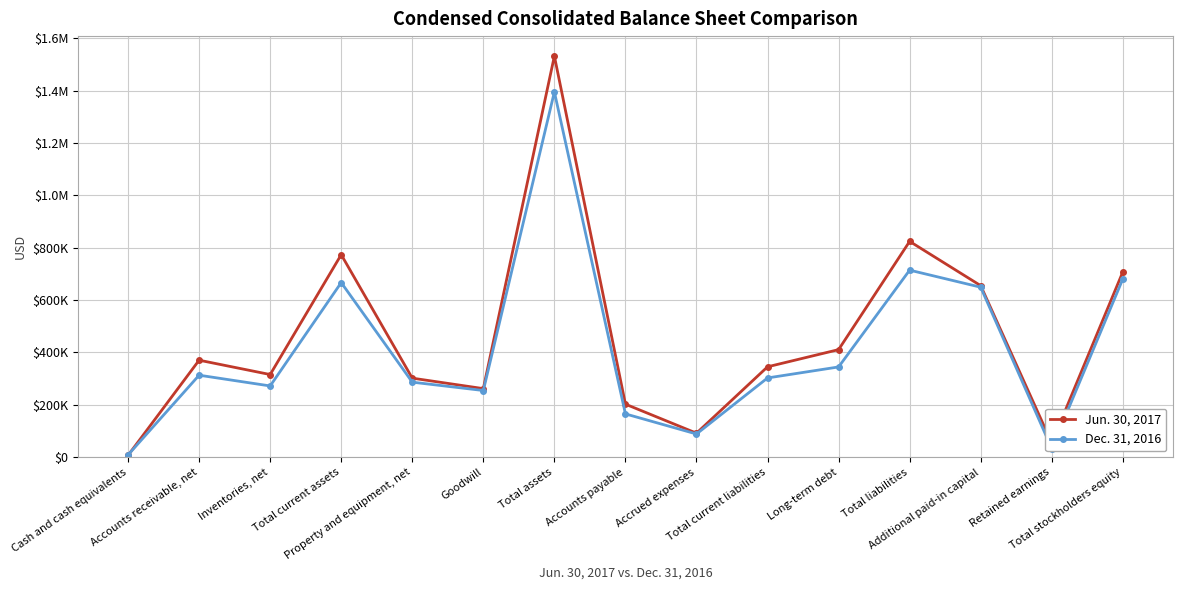

What is the average value of the Jun. 30, 2017 series?

457054